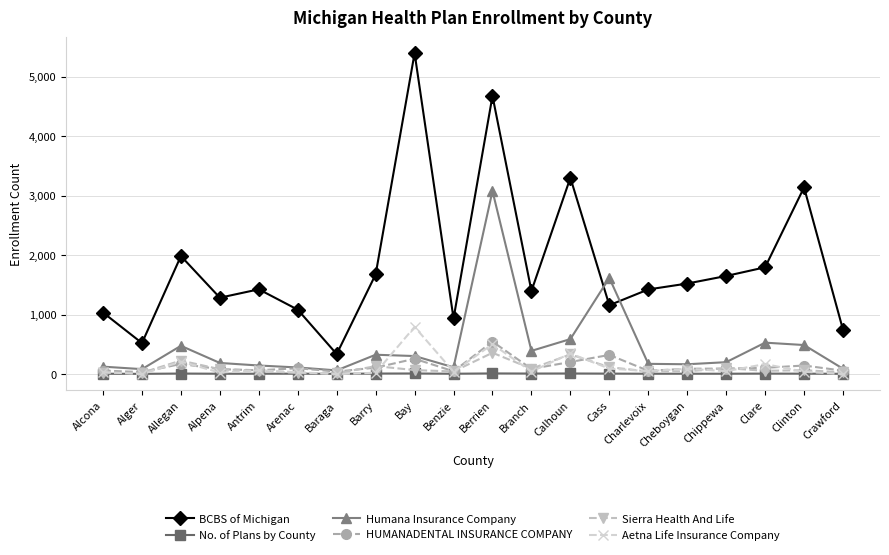

What is the label of the 7th point from the left?

Baraga